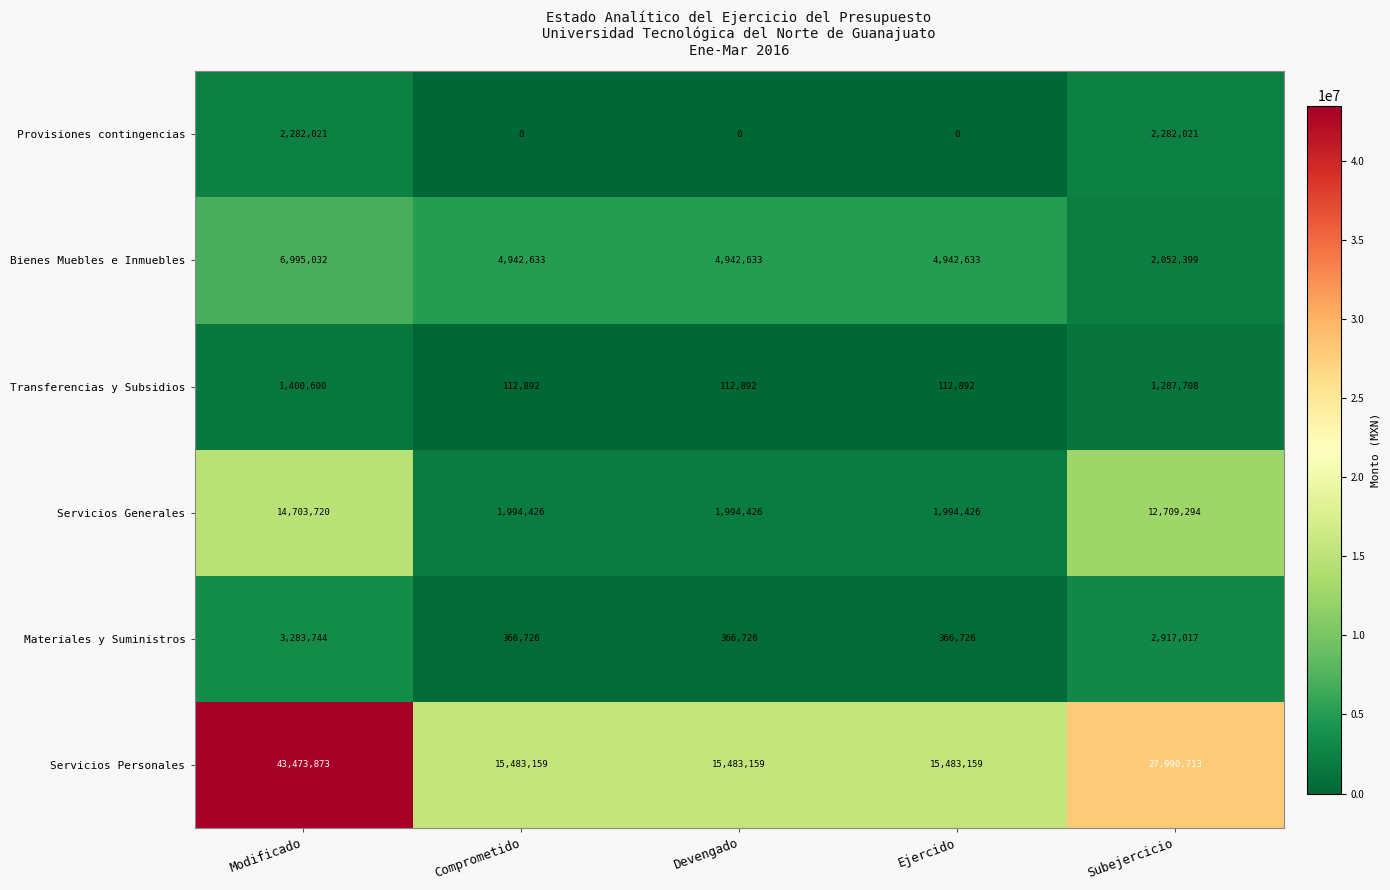

What is the maximum value shown in the chart?

43473873